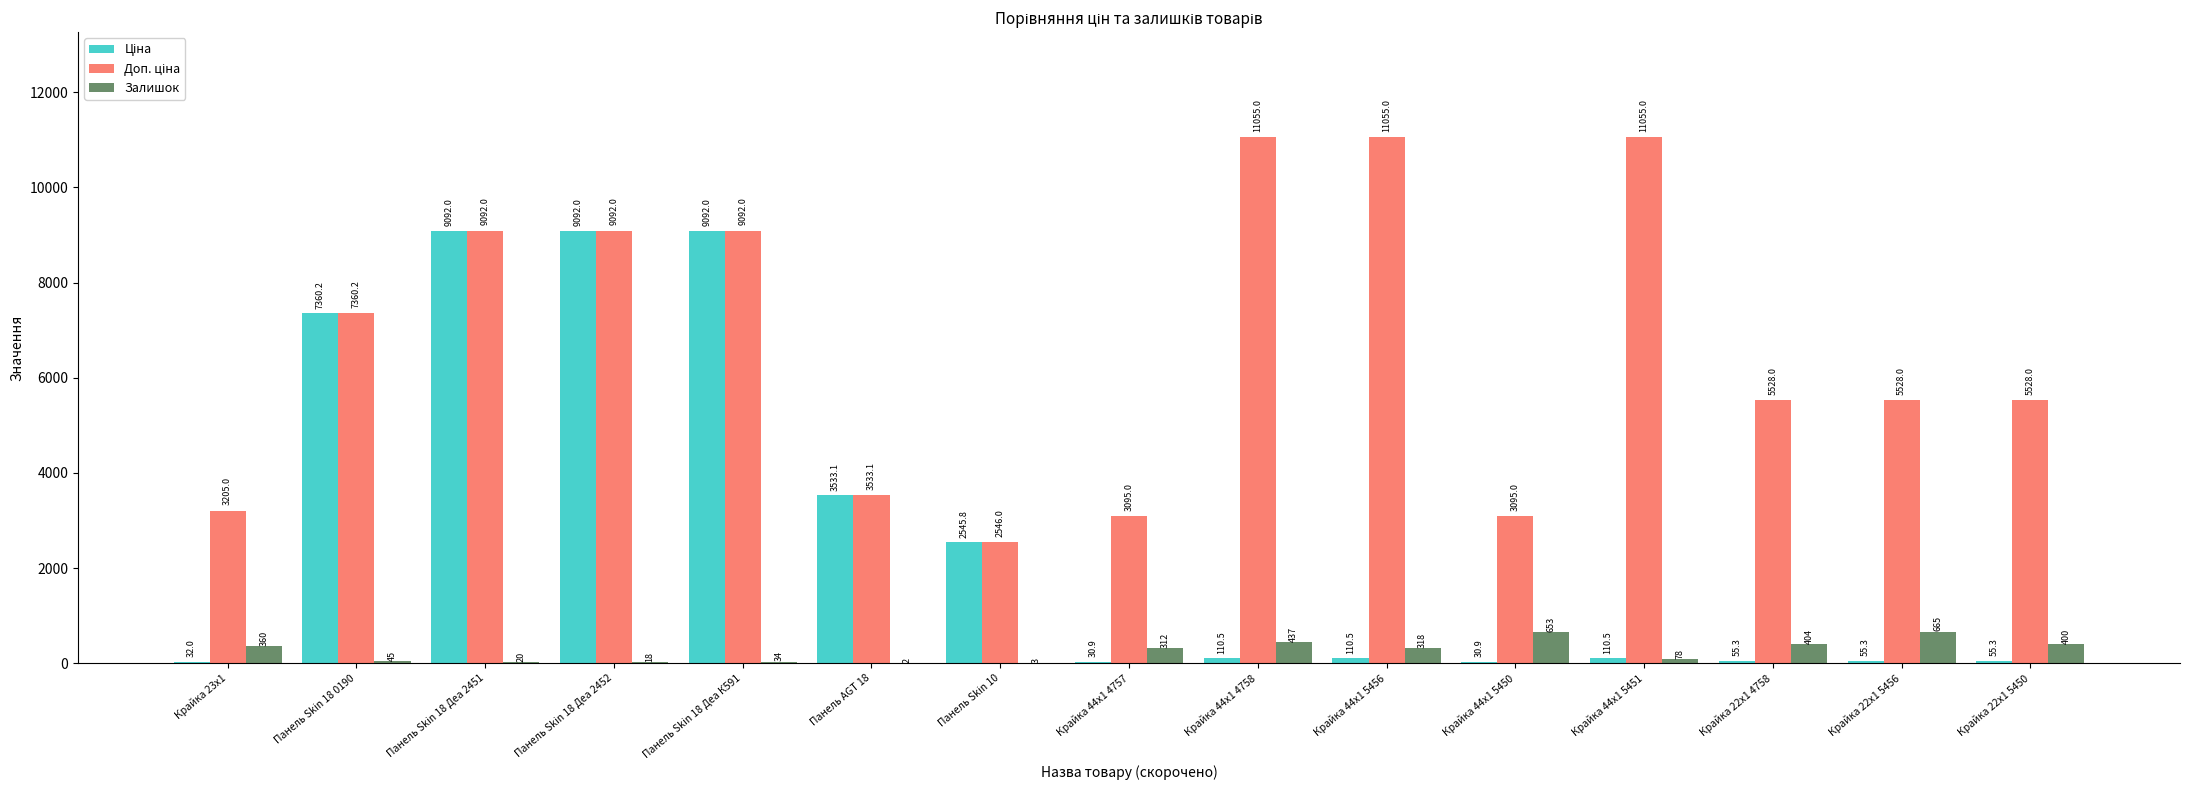

At which category is the sum across all series the highest?

Панель Skin 18 Деа К591